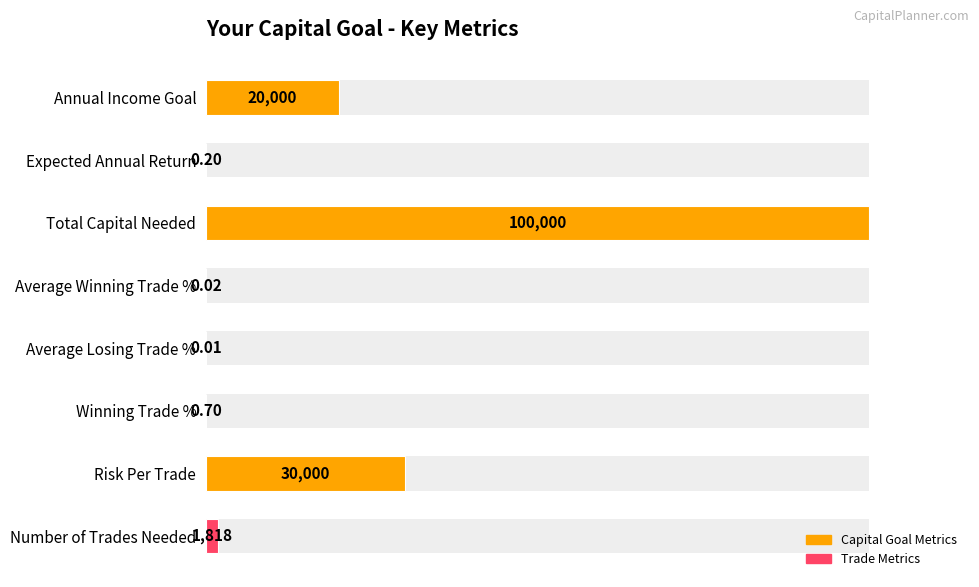

The chart shows a value of 0.0 at Average Winning Trade %. True or false?

False